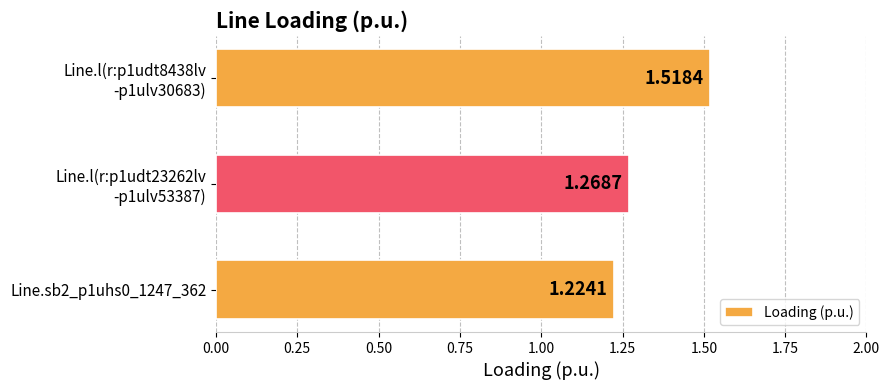

What is the sum of all values?

4.0